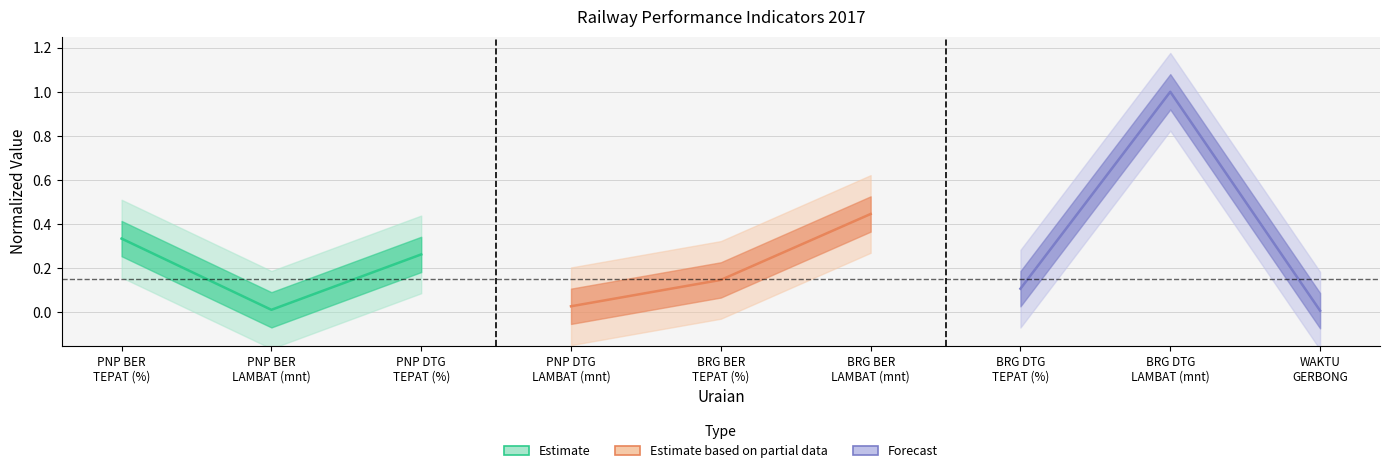

Does the chart display data point markers on the line(s)?

No